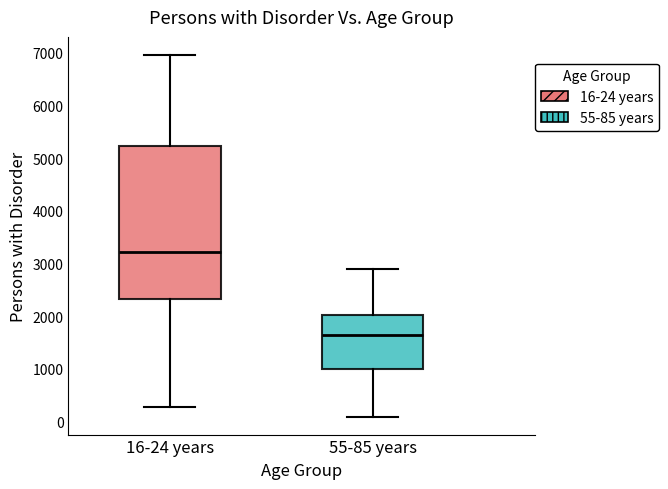

Which box's median line is the lowest?

55-85 years